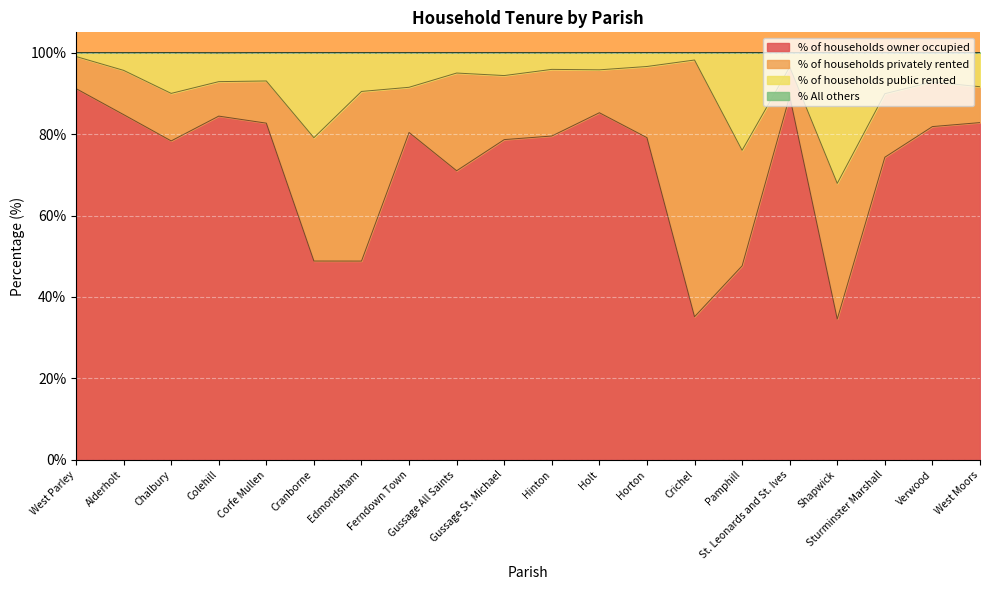

What is the lowest value of the % of households owner occupied series?

34.6